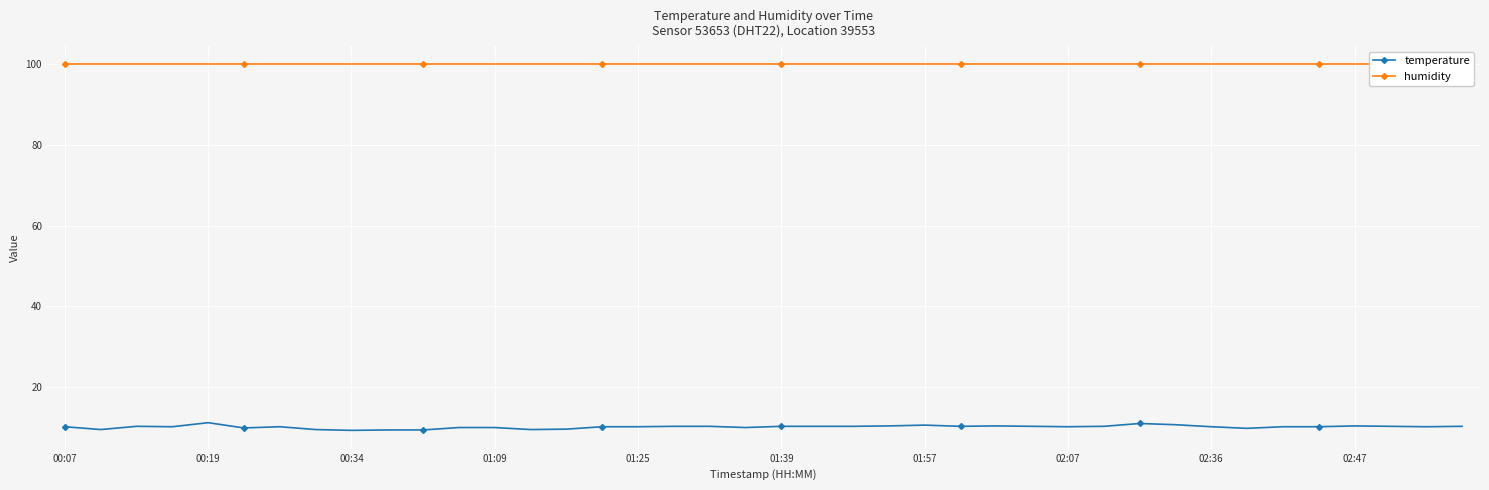

The value of temperature at 23 is 10.4. True or false?

True